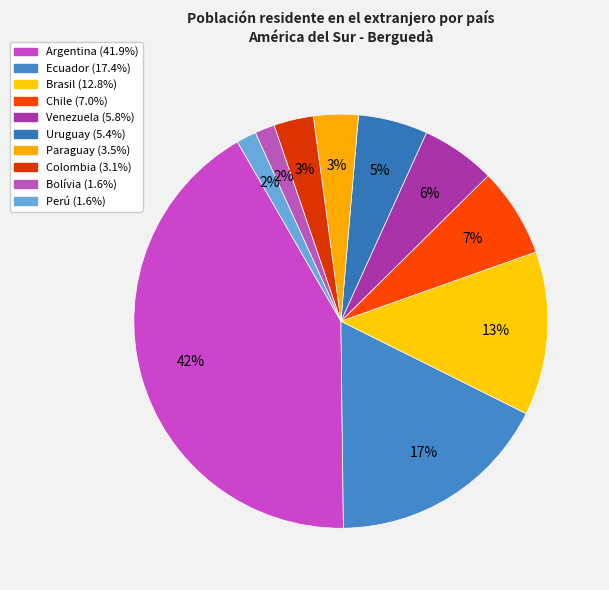

How many segments does this pie chart have?

10